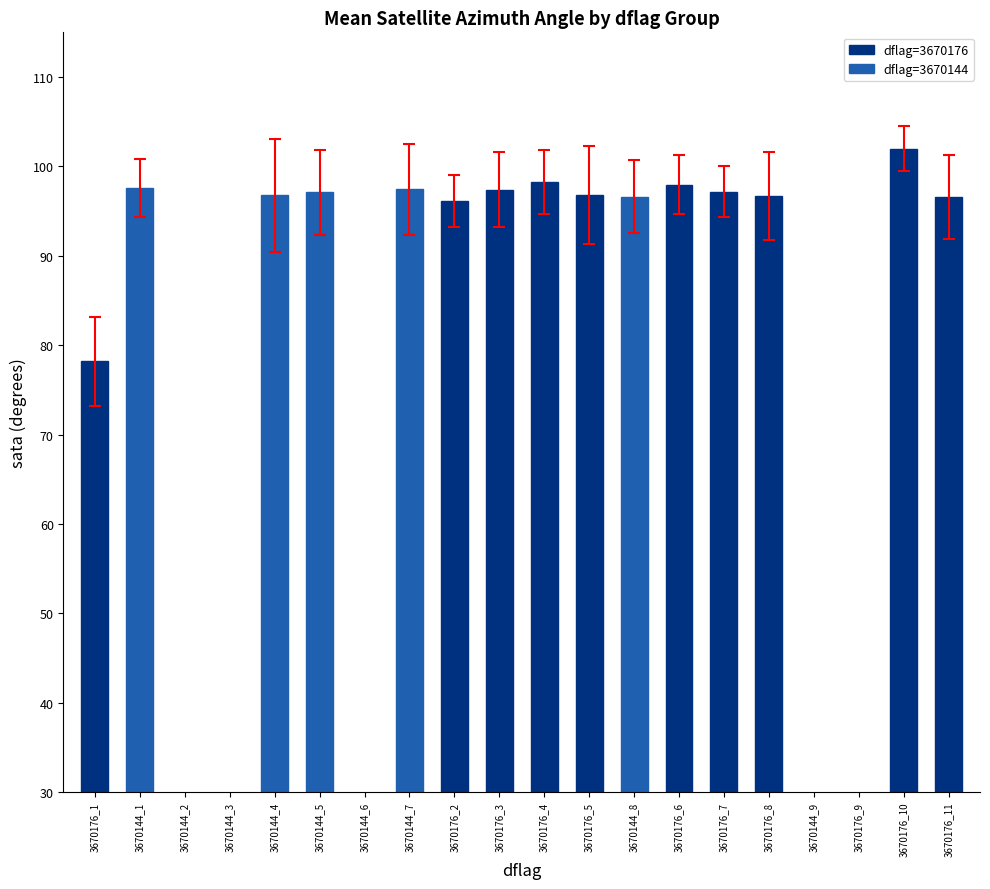

What position from the right is 3670144_1?

19